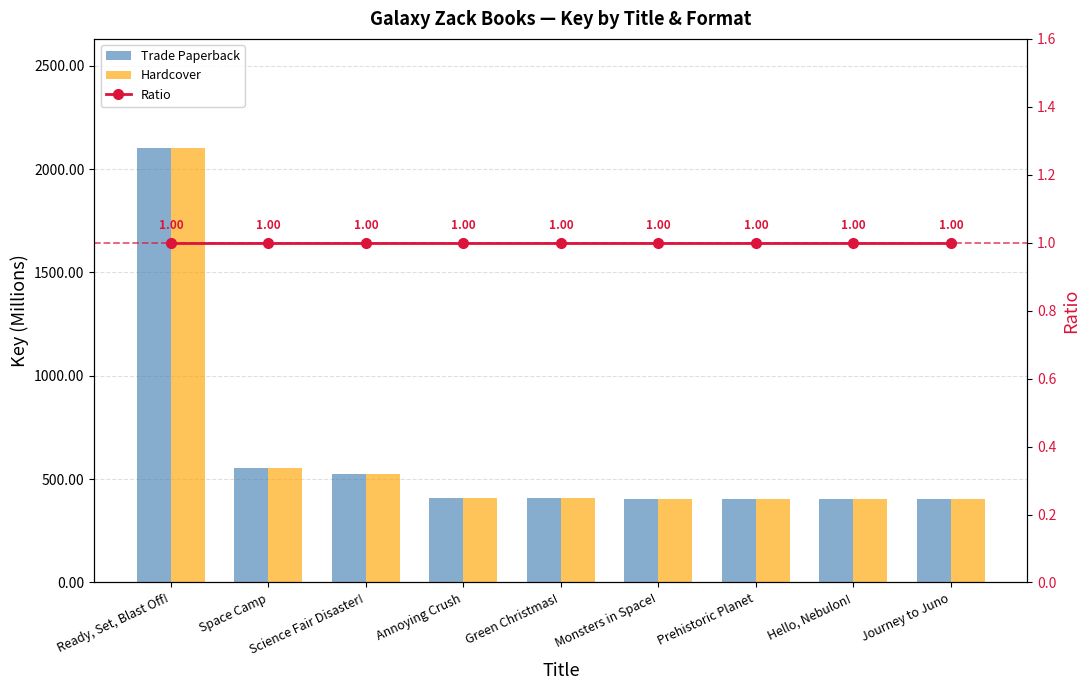

What is the total value across all series at Hello, Nebulon!?

806.2